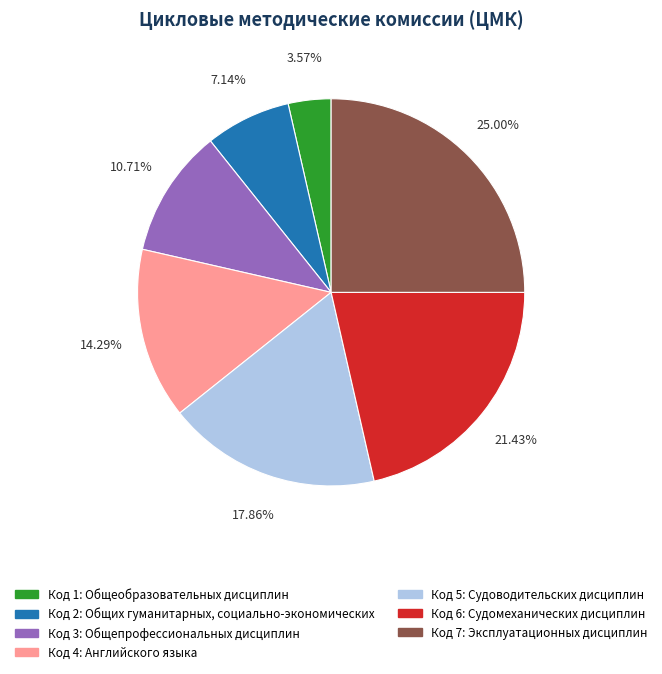

Is there any slice that represents more than half of the pie?

No